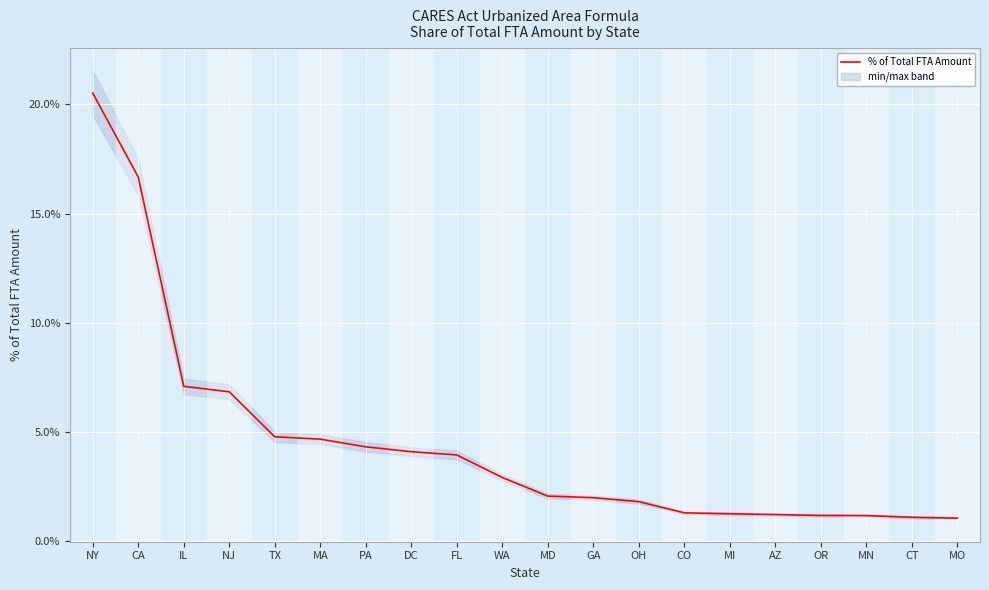

List the labels in order of value, largest first.

NY, CA, IL, NJ, TX, MA, PA, DC, FL, WA, MD, GA, OH, CO, MI, AZ, OR, MN, CT, MO